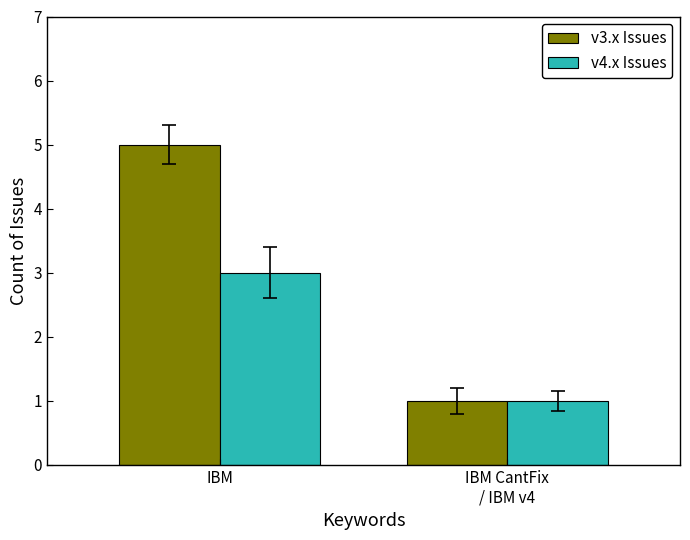

How many bars are there in total?

4